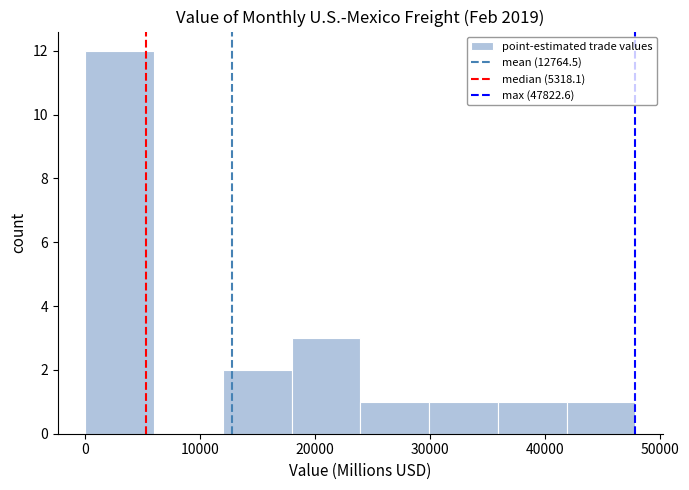

Reading left to right, transcribe this chart: for each bar, give the range it covers on the x-axis and its height. Neither the bar edges nor the heights are printed on the chart, so give them approximately, as read against the axes.

0 to 6000: 12
6000 to 12000: 0
12000 to 18000: 2
18000 to 24000: 3
24000 to 30000: 1
30000 to 36000: 1
36000 to 42000: 1
42000 to 48000: 1